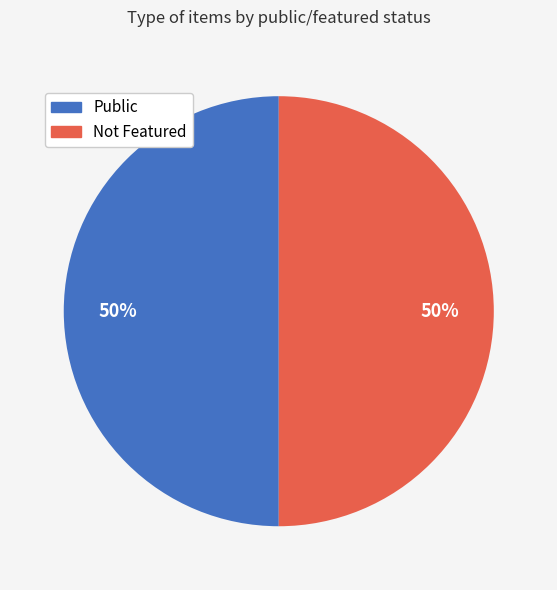

To the nearest percent, what is the average slice percentage?

50%